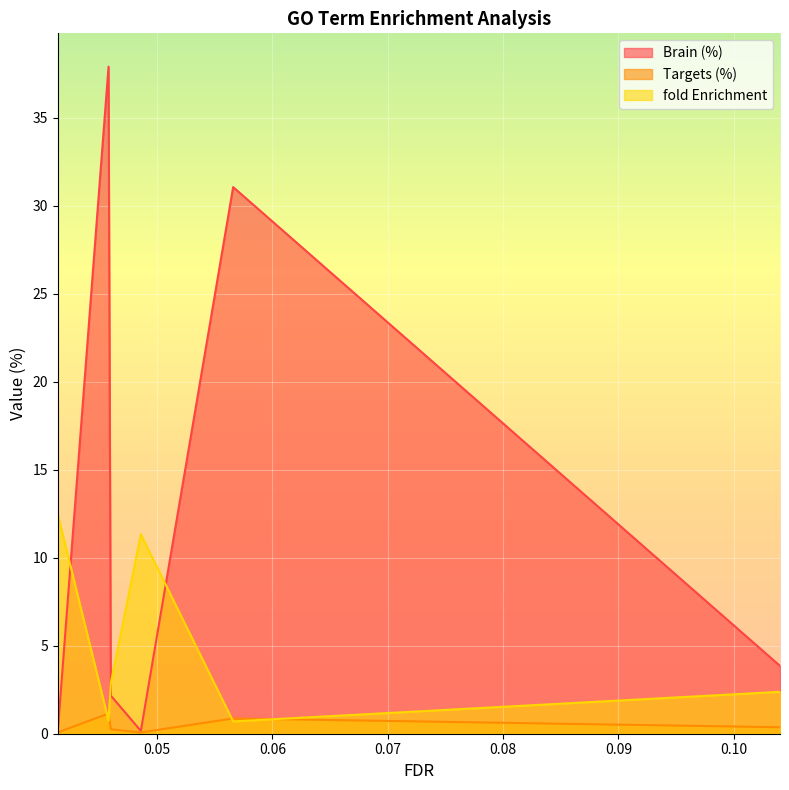

What are all the series names shown in the legend?

Brain (%), Targets (%), fold Enrichment